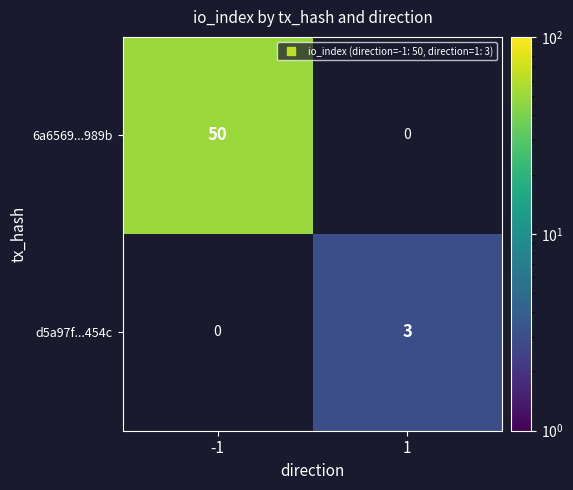

Rank the series by their average value, from highest to lowest.

6a6569...989b, d5a97f...454c